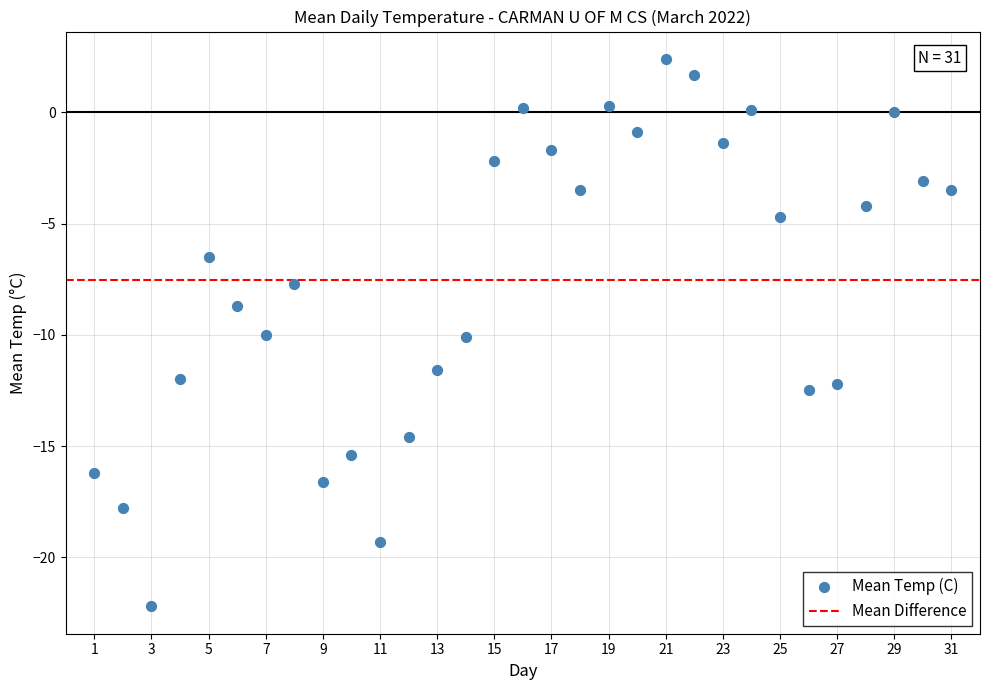

What is the range of Y values (max minus min)?

24.6